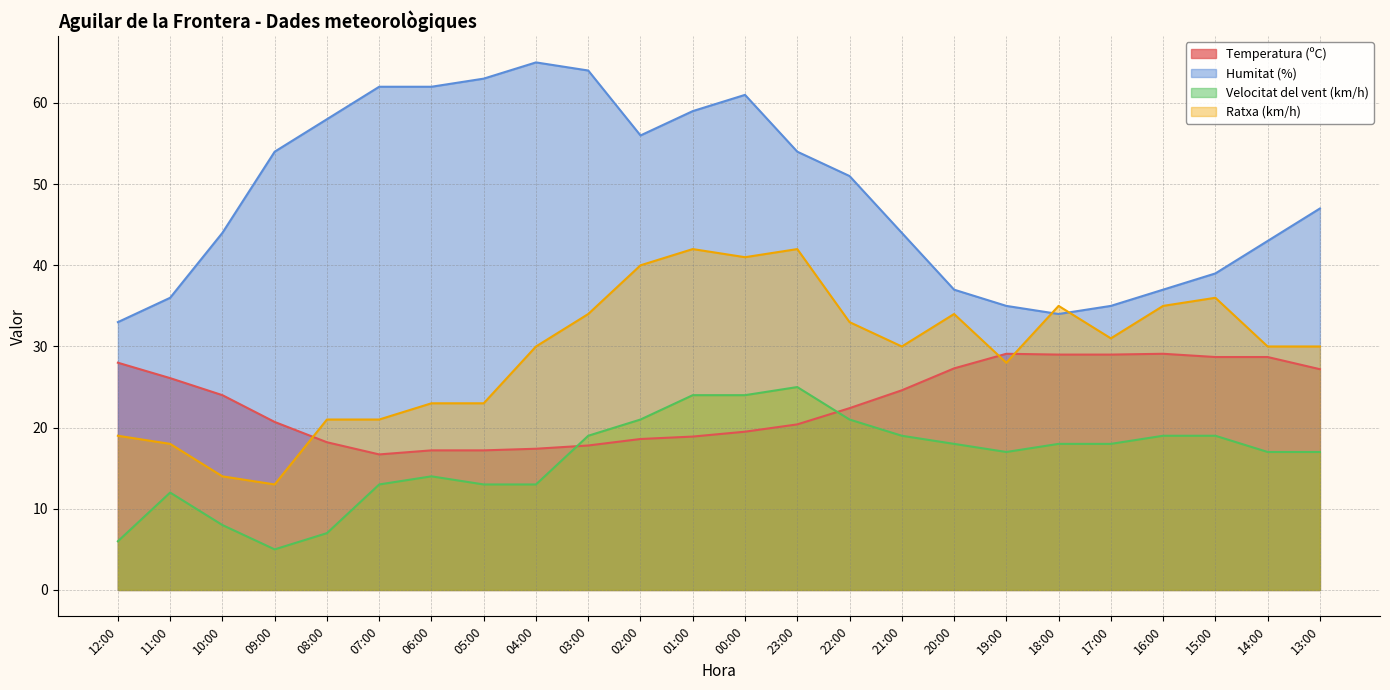

What is the sum of the Temperatura (ºC) values at 13:00 and 20:00?

54.5